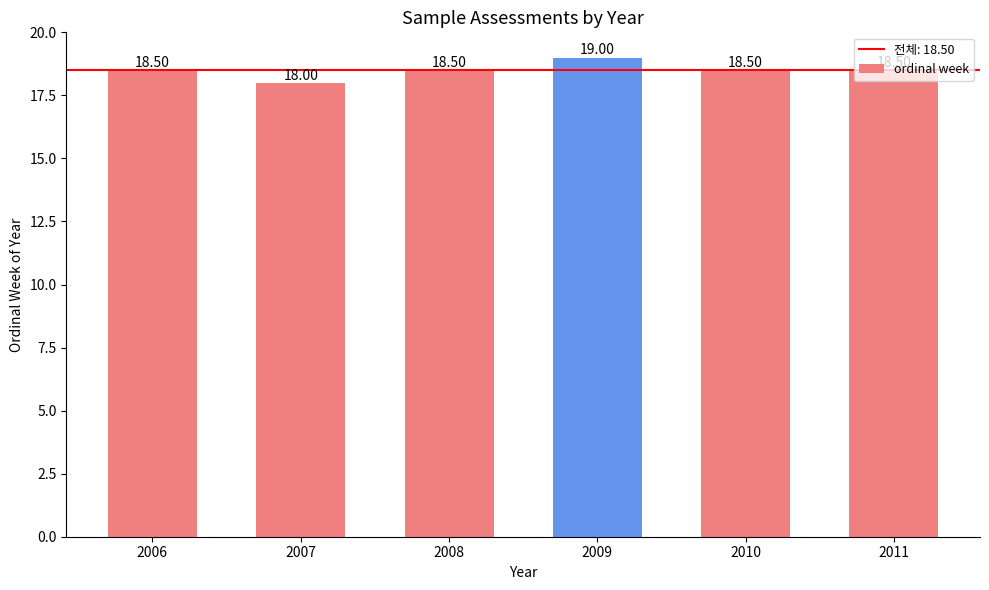

How many values are between 18 and 19?

6